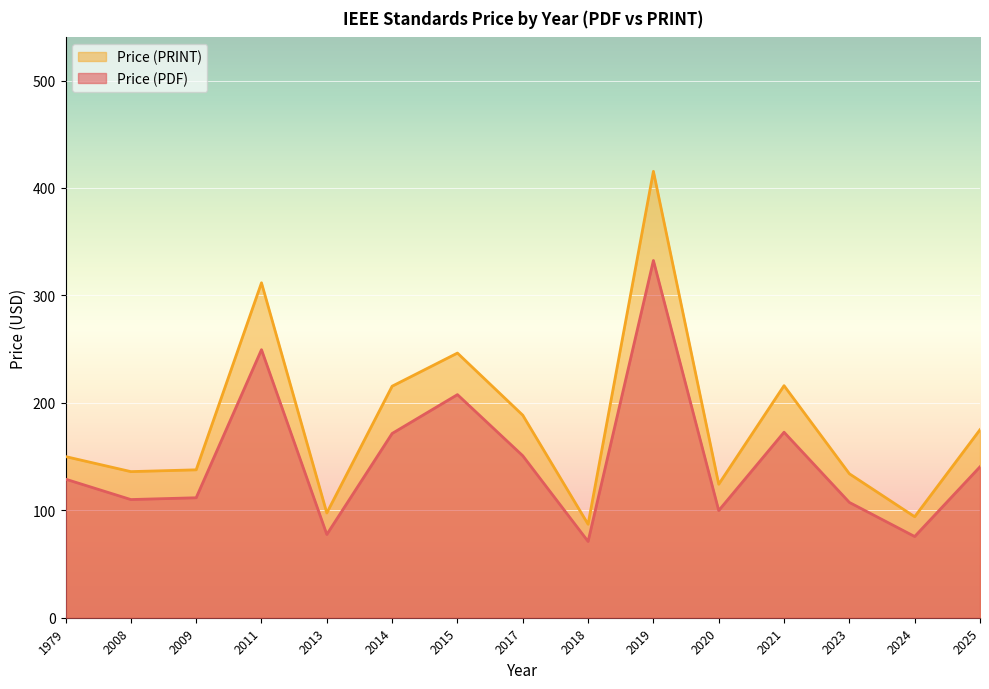

At which label is Price (PDF) closest to 201?

2015